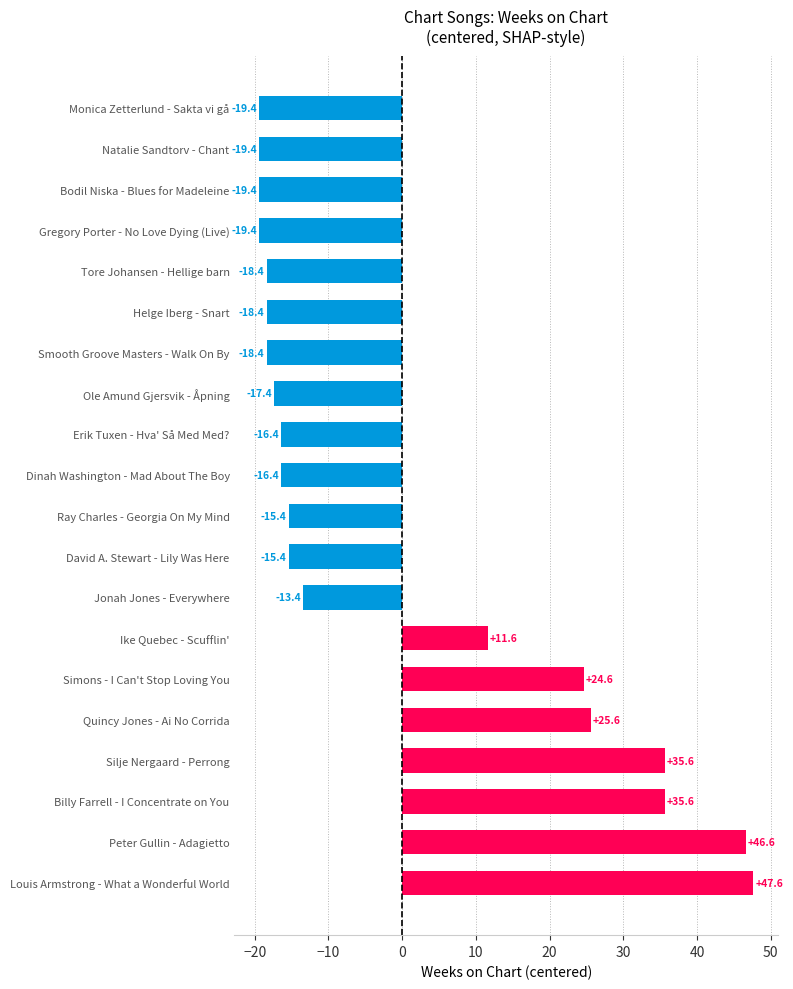

Reading bottom to top, list all the values displayed in this chart.

47.6	46.6	35.6	35.6	25.6	24.6	11.6	-13.4	-15.4	-15.4	-16.4	-16.4	-17.4	-18.4	-18.4	-18.4	-19.4	-19.4	-19.4	-19.4